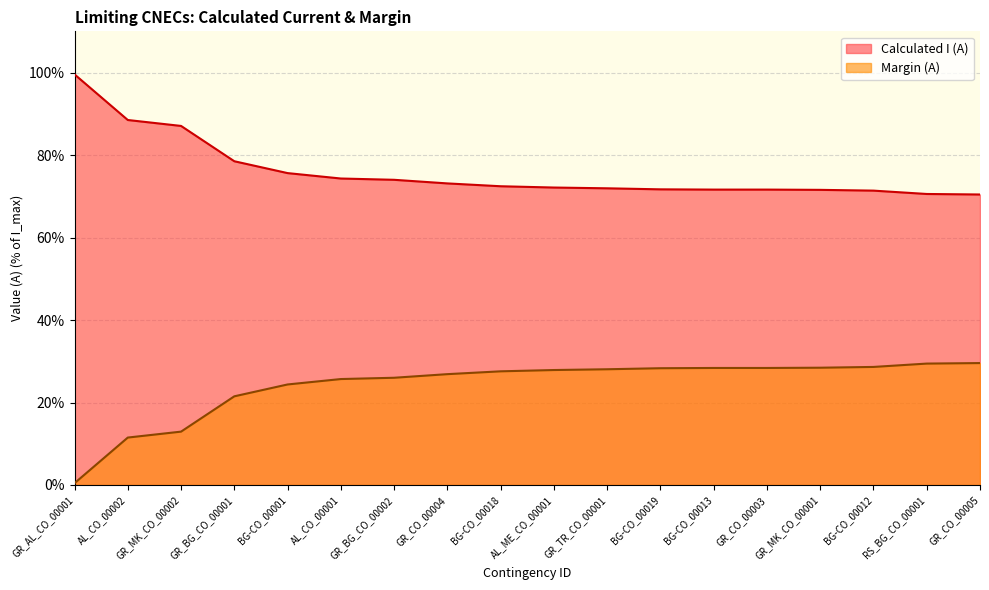

Reading right to left, transcribe all the data shown in this chart.

GR_CO_00005=70.4	RS_BG_CO_00001=70.6	BG-CO_00012=71.4	GR_MK_CO_00001=71.6	GR_CO_00003=71.6	BG-CO_00013=71.6	BG-CO_00019=71.7	GR_TR_CO_00001=71.9	AL_ME_CO_00001=72.1	BG-CO_00018=72.4	GR_CO_00004=73.1	GR_BG_CO_00002=74.0	AL_CO_00001=74.3	BG-CO_00001=75.6	GR_BG_CO_00001=78.5	GR_MK_CO_00002=87.1	AL_CO_00002=88.5	GR_AL_CO_00001=99.6